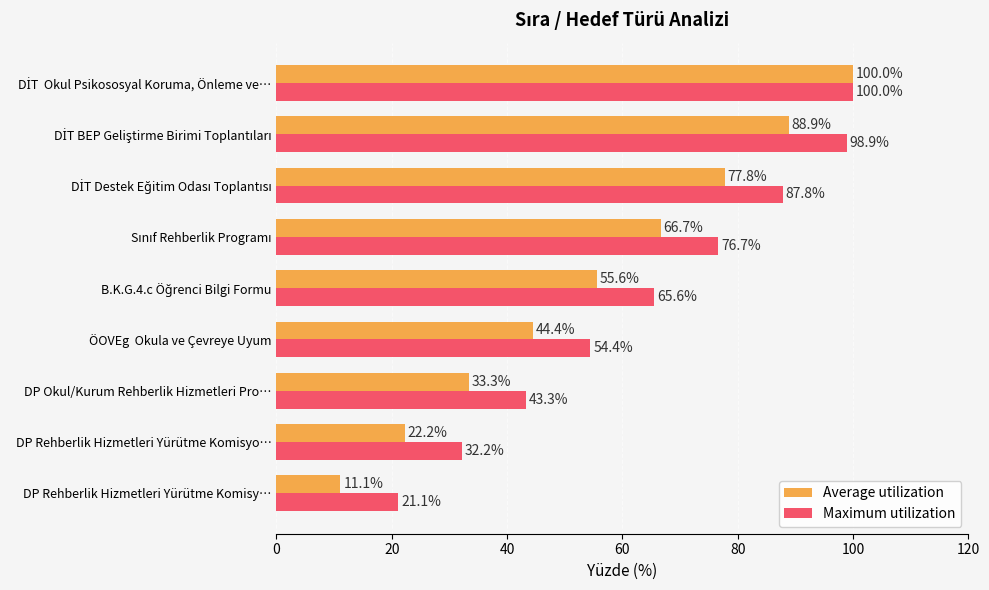

List the series in order of their overall mean, highest first.

Maximum utilization, Average utilization